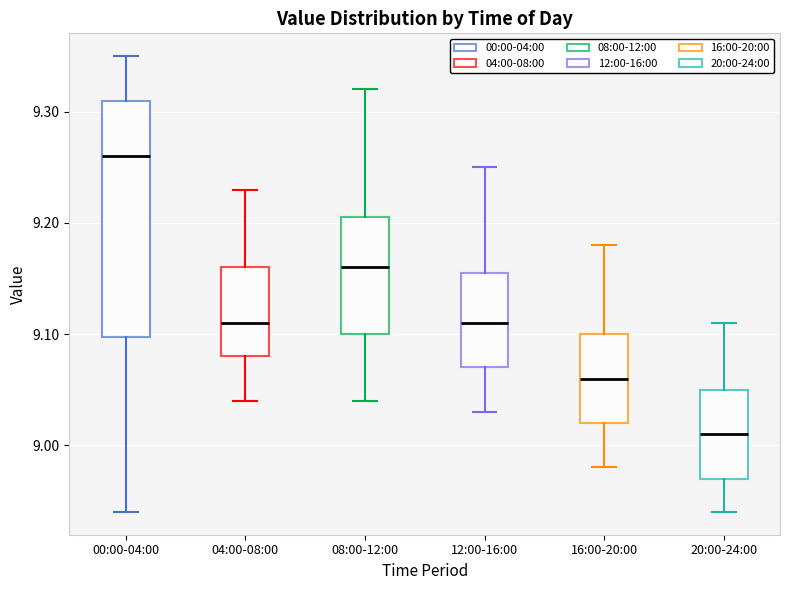

Where is the upper edge of the box for 04:00-08:00 on the y-axis? The values are not printed on the chart, so give them approximately, as read against the axis.

9.16